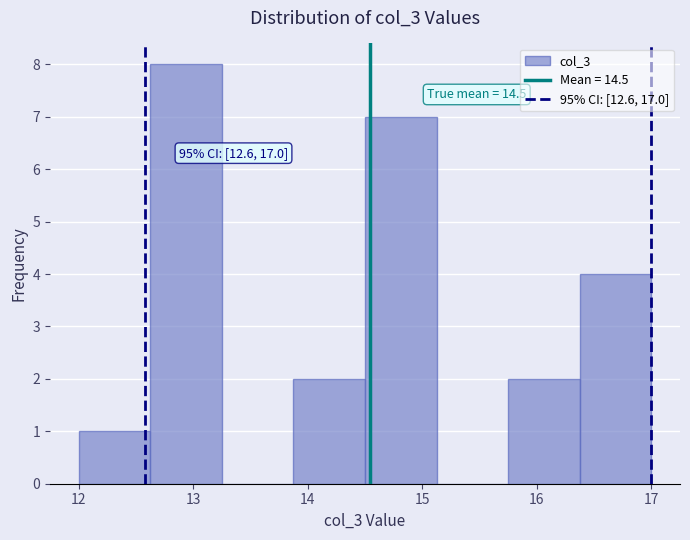

Which range on the x-axis has the tallest bar?

12.6 to 13.3